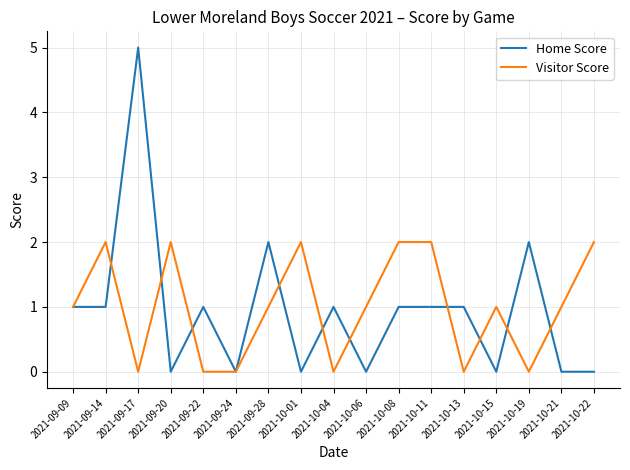

Between 2021-09-09 and 2021-10-11, which series saw the biggest shift?

Visitor Score